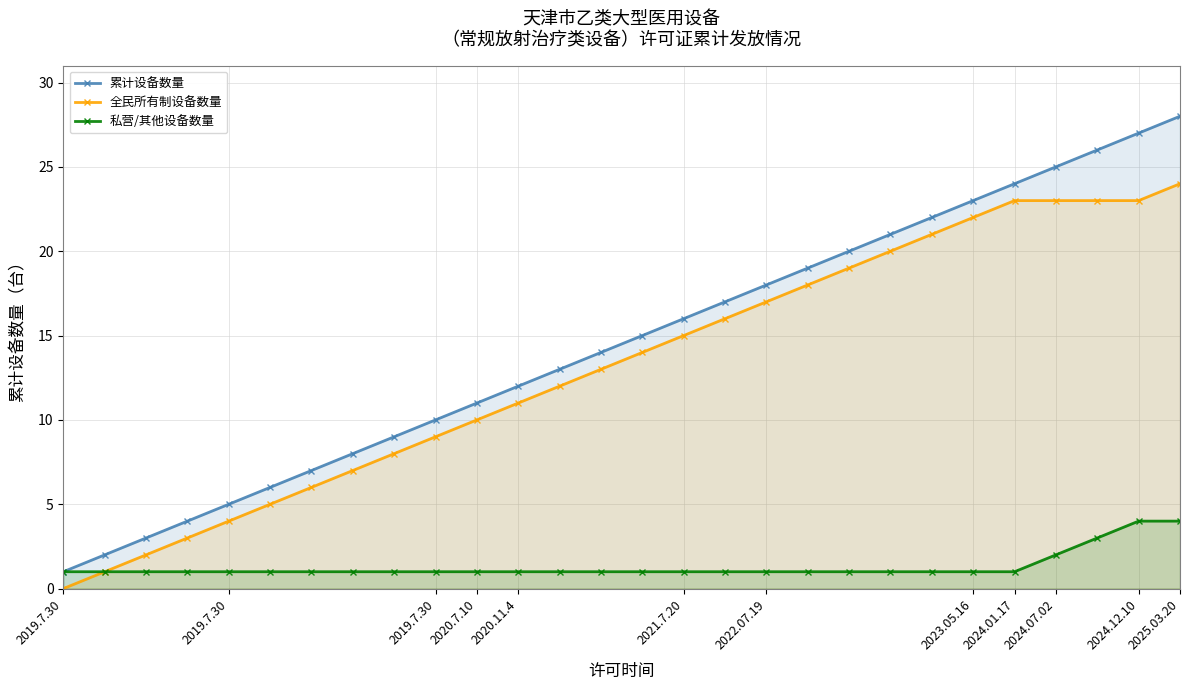

True or false: 私营/其他设备数量 has a value of 0 at 2024.01.17.

False